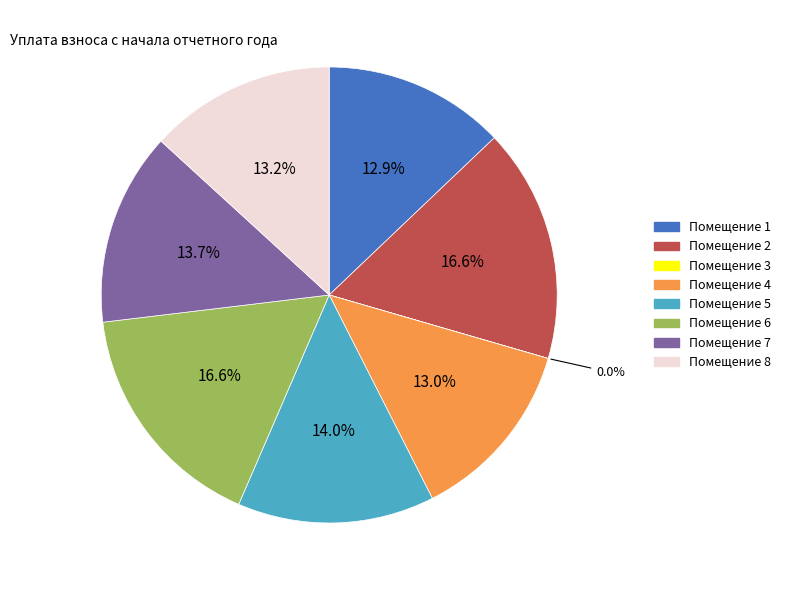

Is there any slice that represents more than half of the pie?

No